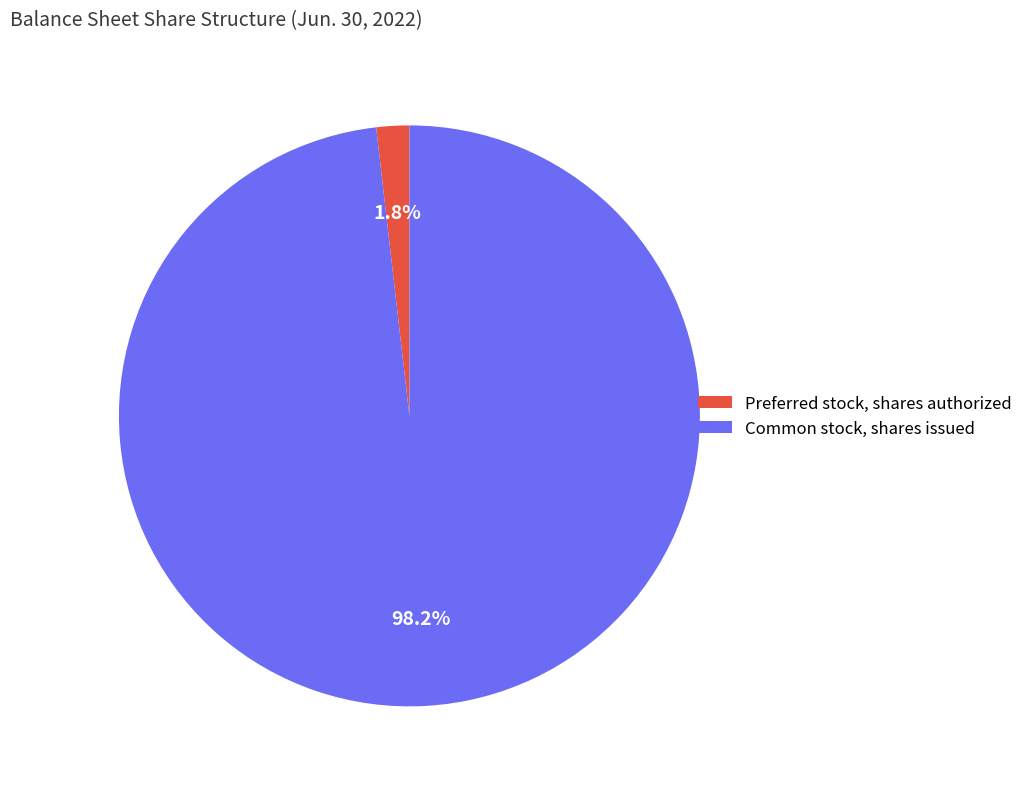

Which category has the biggest portion of the pie?

Common stock, shares issued